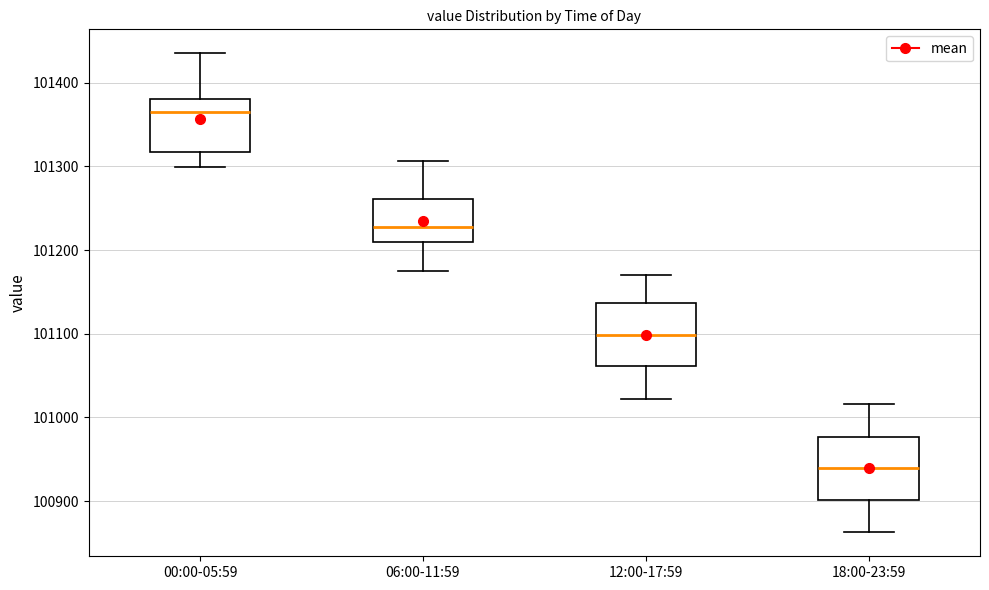

Which box's median line is the highest?

00:00-05:59